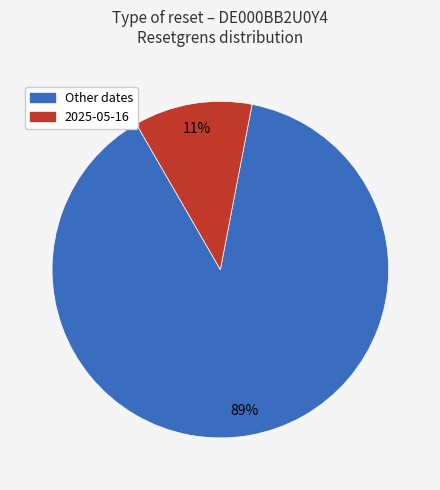

Between Other dates and 2025-05-16, which is larger?

Other dates